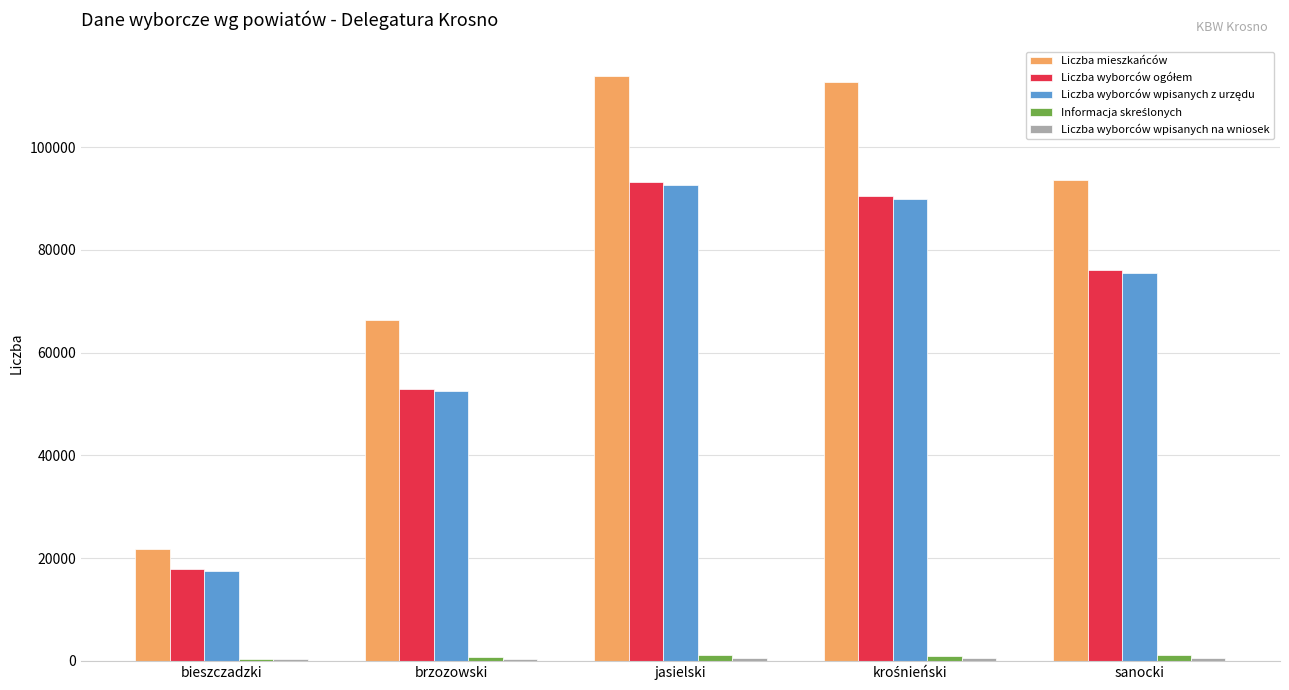

Between brzozowski and jasielski, which series saw the biggest shift?

Liczba mieszkańców